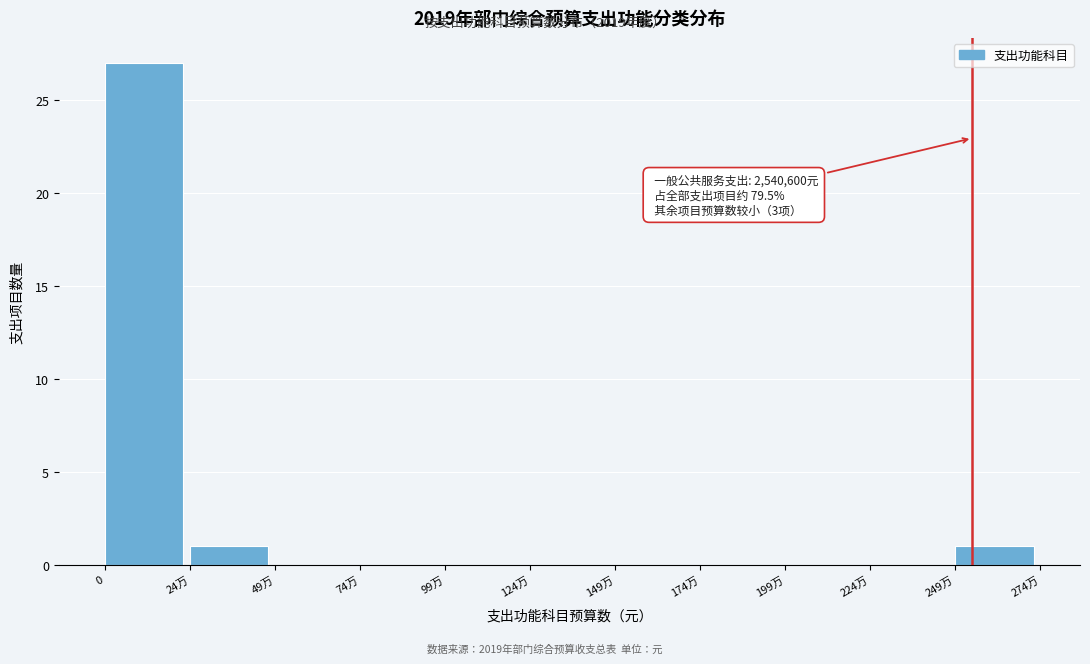

Reading left to right, list all the values displayed in this chart.

0=27	24万=1	49万=0	74万=0	99万=0	124万=0	149万=0	174万=0	199万=0	224万=0	249万=1